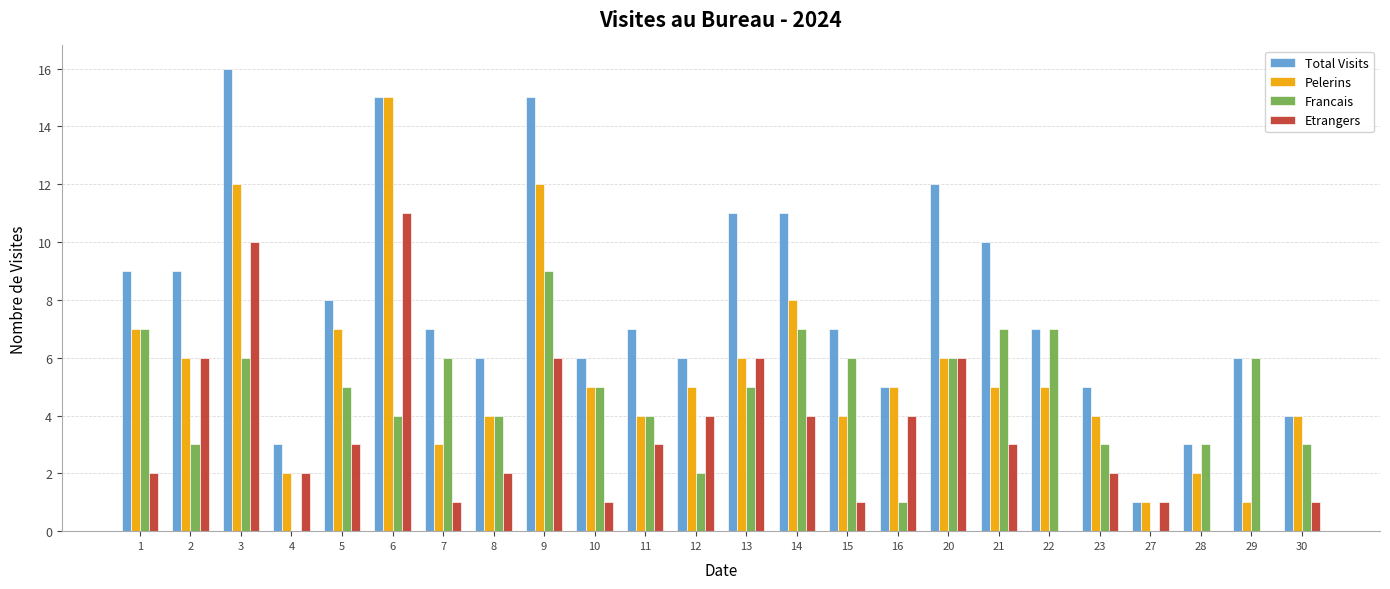

Is the value of Etrangers at 30 greater than the value of Pelerins at 16?

No